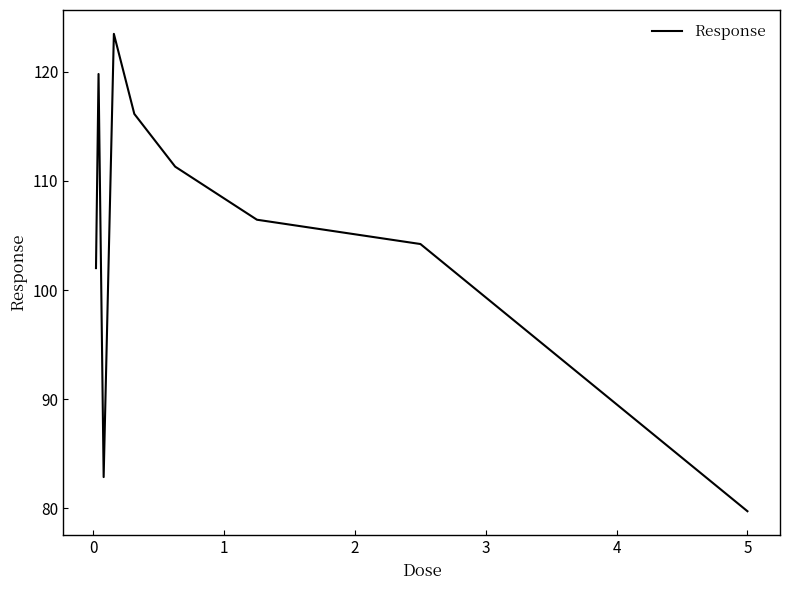

What is the difference between the maximum and minimum values?

43.7